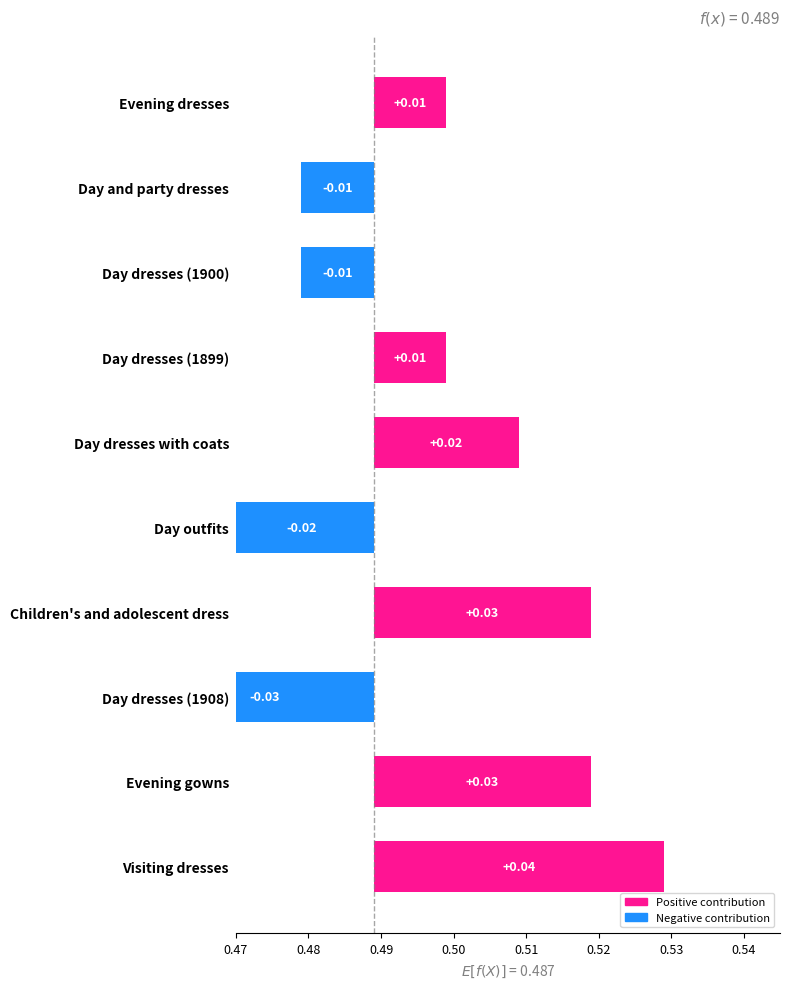

Is it true that the value at Day dresses (1908) is -0.0?

False